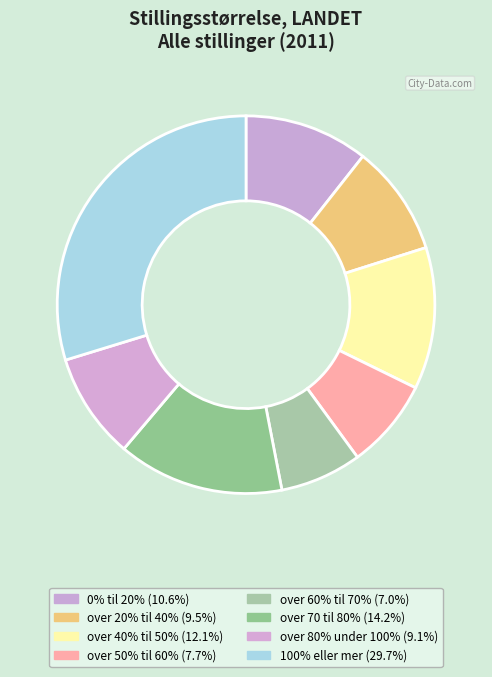

How many segments does this pie chart have?

8